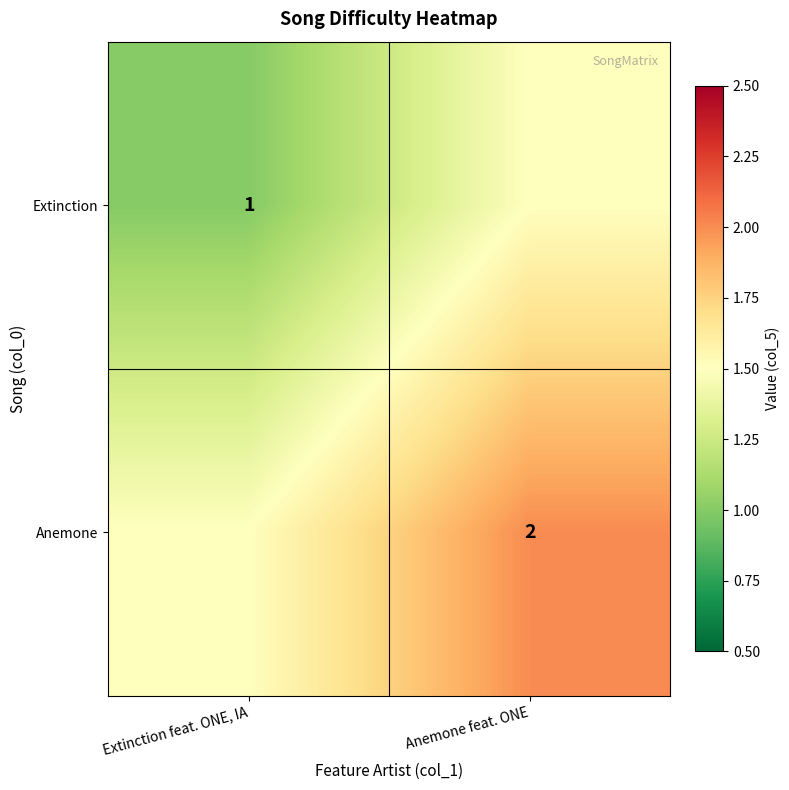

What is the maximum value shown in the chart?

2.0